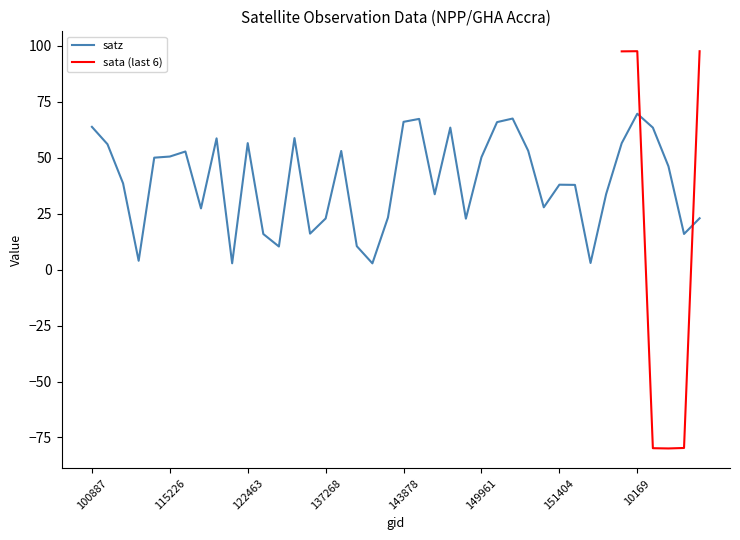

What is the maximum value for satz?

69.7